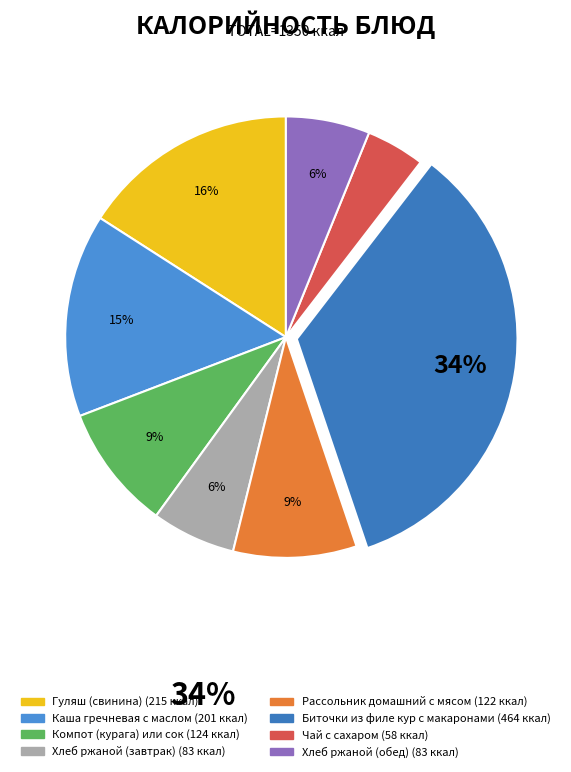

Do Компот (курага) или сок and Чай с сахаром together represent more than half of the pie?

No